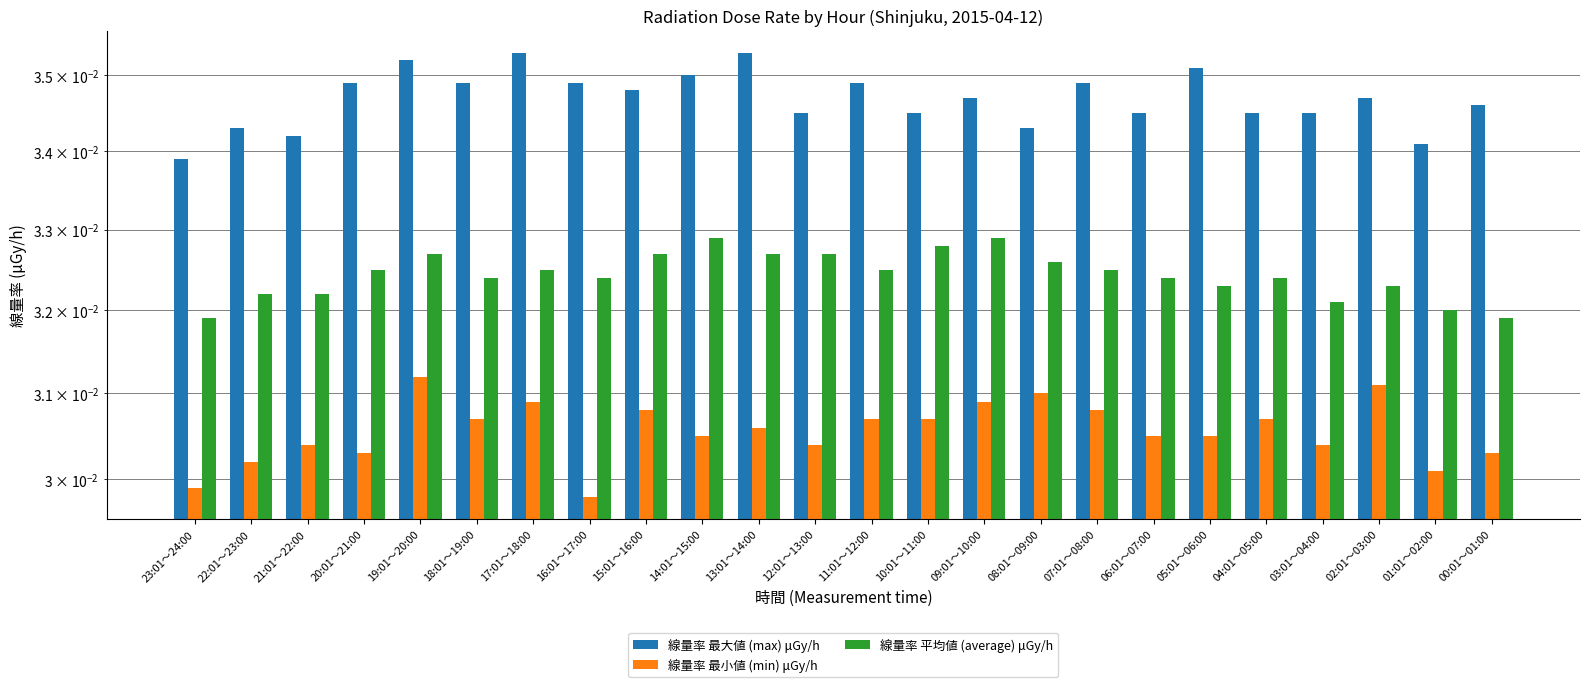

Where is 線量率 最小値 (min) μGy/h nearest to the value 0?

16:01～17:00